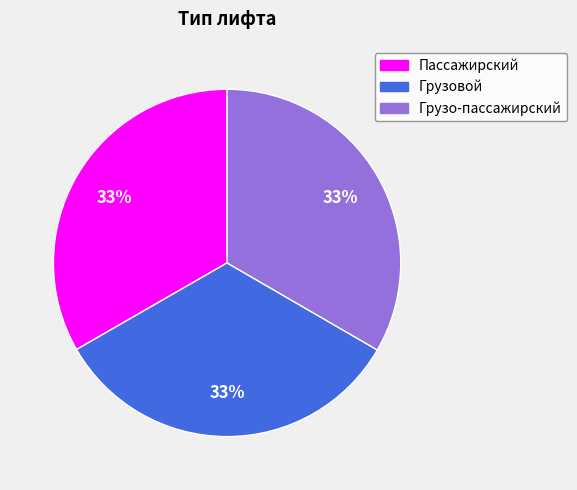

To the nearest percent, what percentage of the pie is Грузовой?

33%